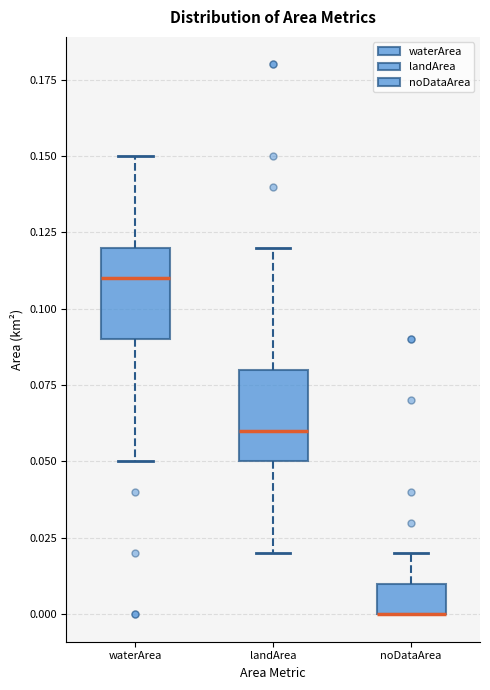

Reading left to right, transcribe this box plot: for each box, give where its median line is, the range the box spans, and where its two whiskers end, as read against the y-axis. The values are not printed on the chart, so give them approximately, as read against the axis.

waterArea: median 0.11, box 0.09 to 0.12, whiskers 0.05 to 0.15
landArea: median 0.06, box 0.05 to 0.08, whiskers 0.02 to 0.12
noDataArea: median 0.00 (drawn on the box's lower edge), box 0.00 to 0.01, whiskers 0.00 to 0.02